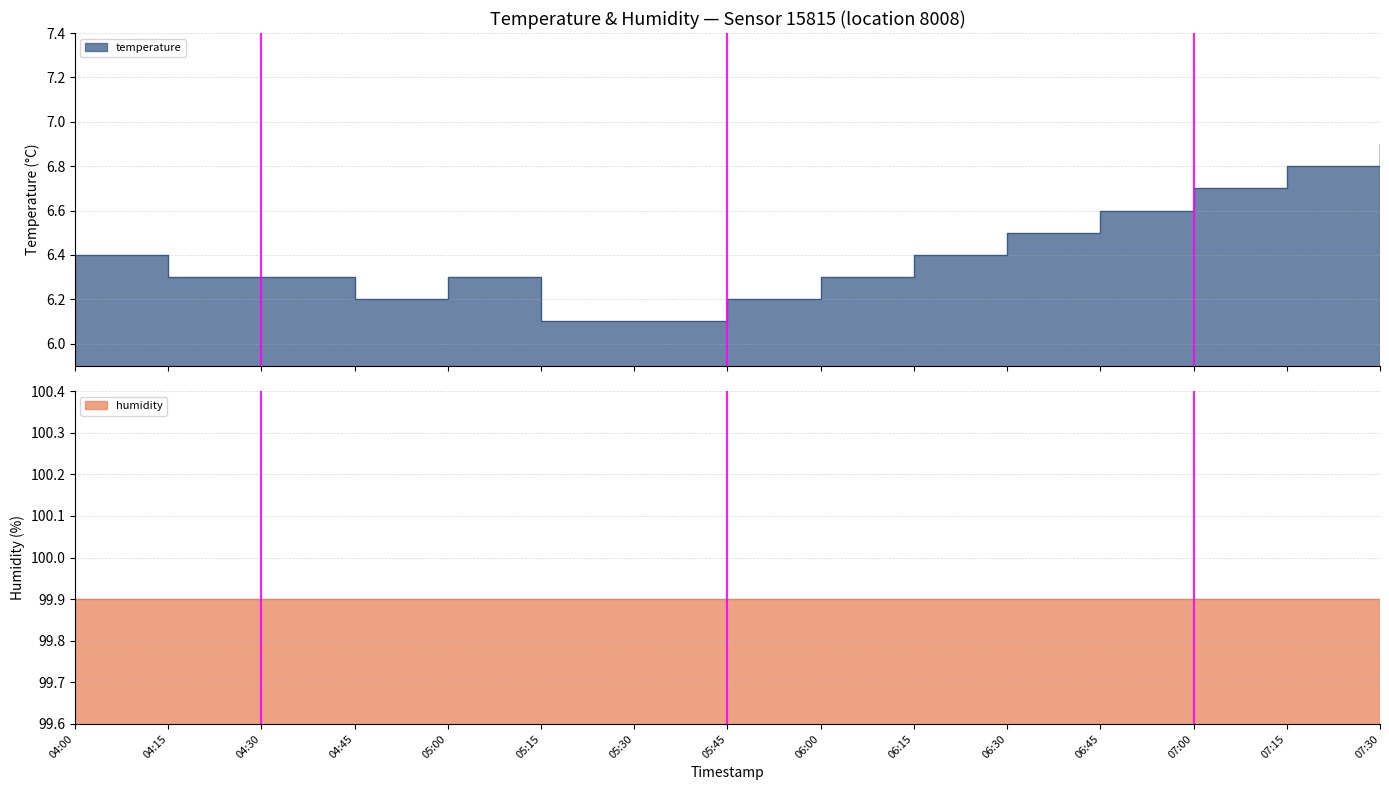

List the labels in order of value, largest first.

07:30, 07:15, 07:00, 06:45, 06:30, 04:00, 06:15, 04:15, 04:30, 05:00, 06:00, 04:45, 05:45, 05:15, 05:30